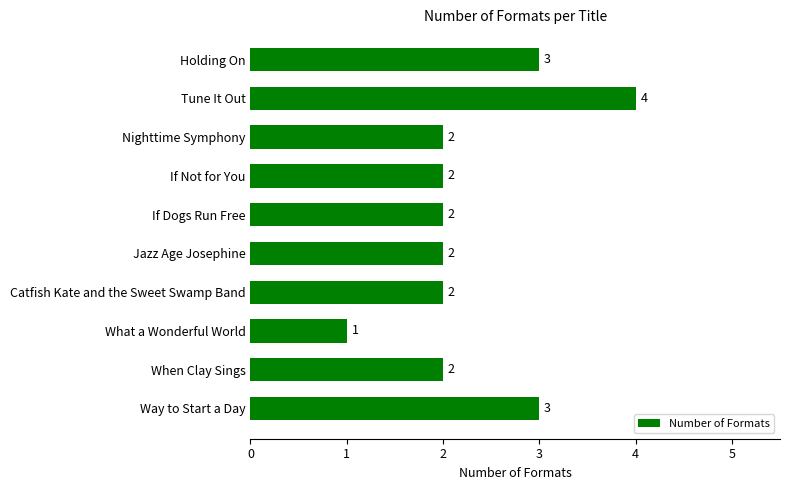

What is the label of the 4th bar from the top?

If Not for You